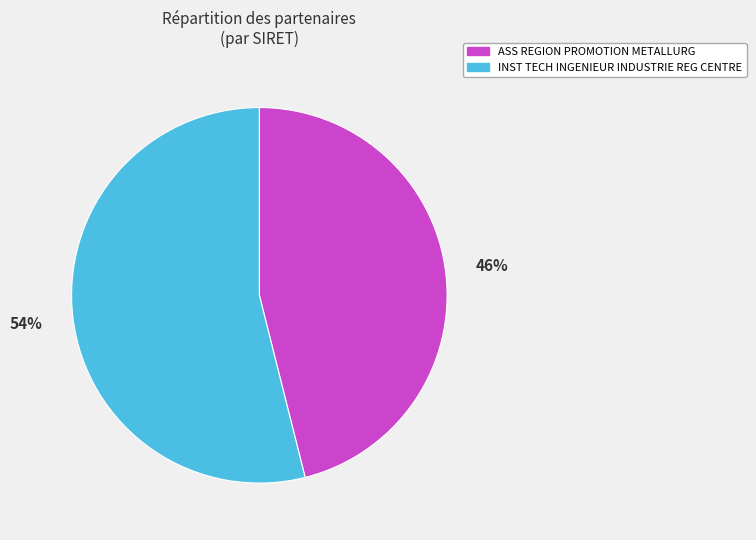

Which category has the biggest portion of the pie?

INST TECH INGENIEUR INDUSTRIE REG CENTRE